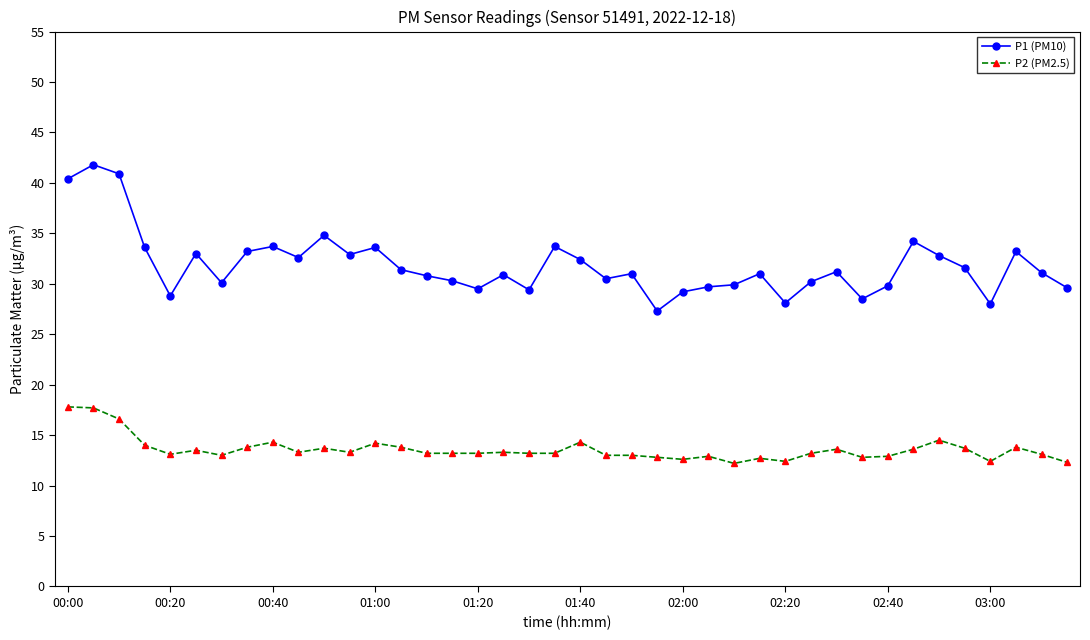

What is the difference between the maximum and minimum values in the P1 (PM10) series?

14.5